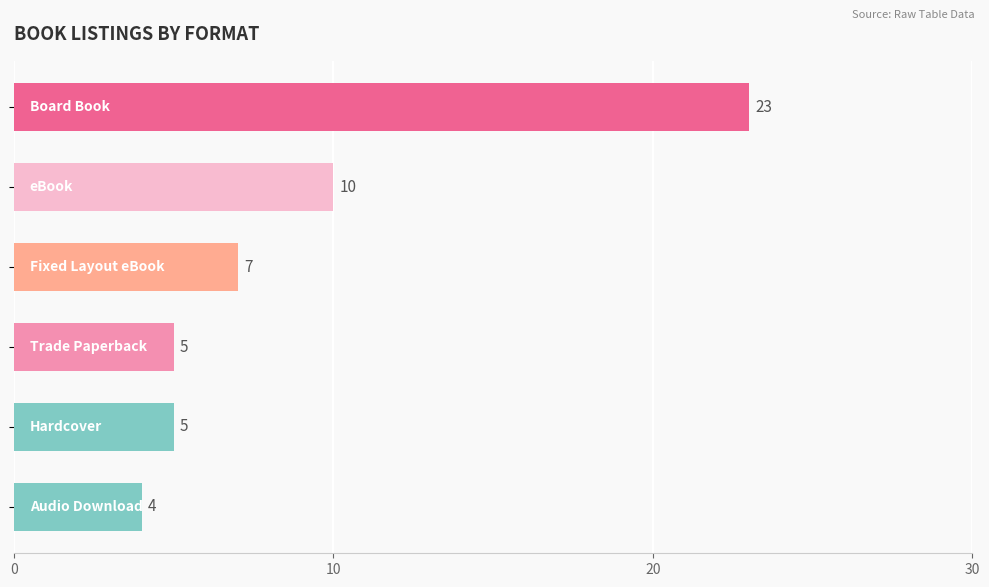

What is the difference between the maximum and minimum values?

19